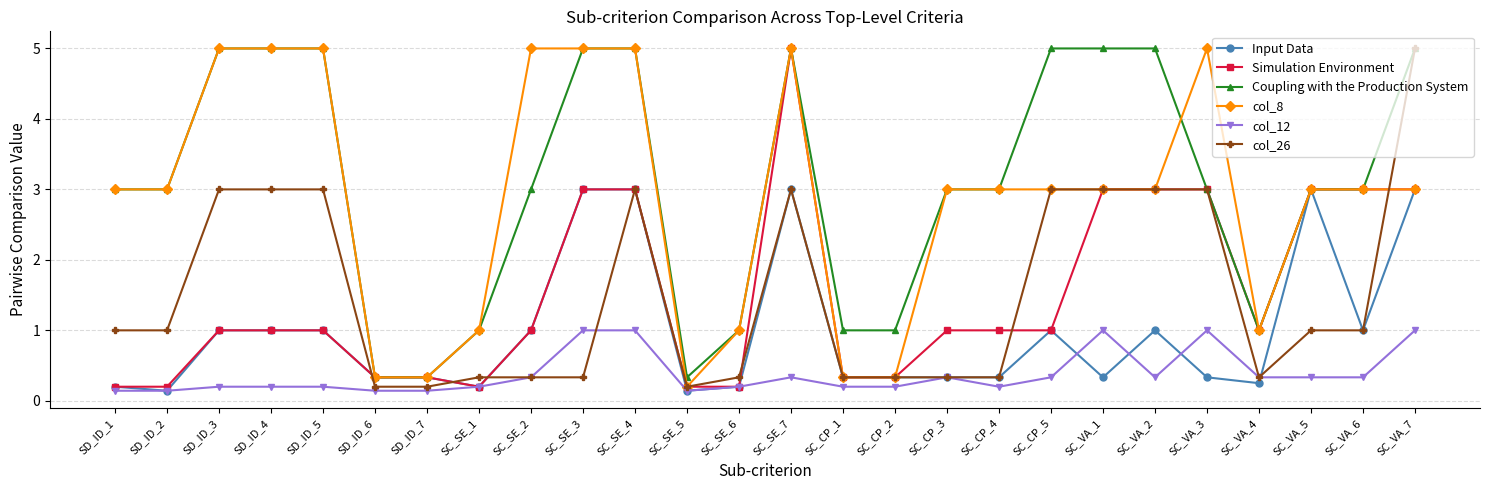

What position from the left is SC_CP_1?

15